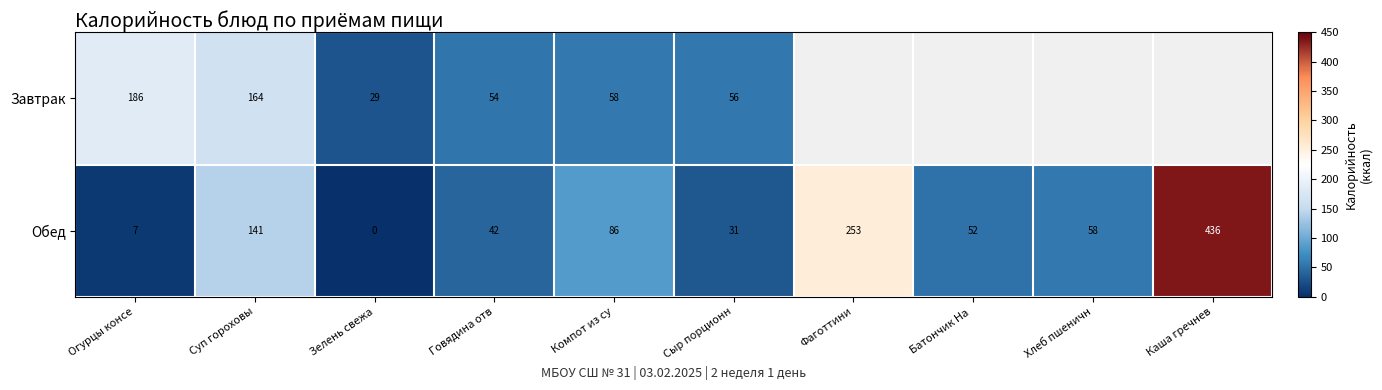

List the labels in order of Обед value, smallest first.

Зелень свежа, Огурцы консе, Сыр порционн, Говядина отв, Батончик На , Хлеб пшеничн, Компот из су, Суп гороховы, Фаготтини, Каша гречнев